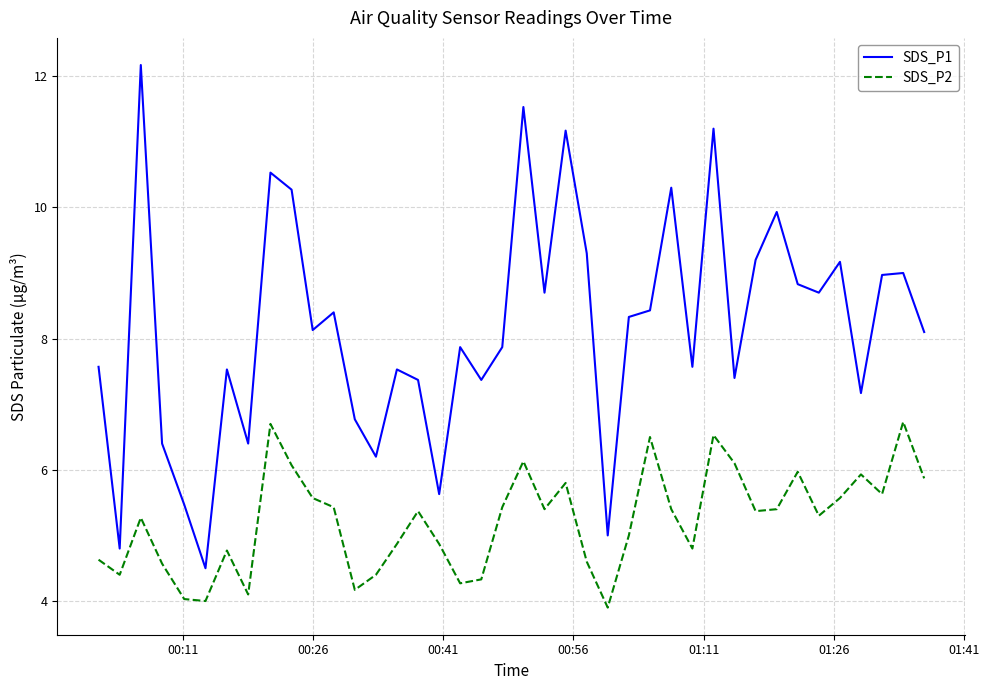

True or false: SDS_P1 and SDS_P2 cross at least once.

False